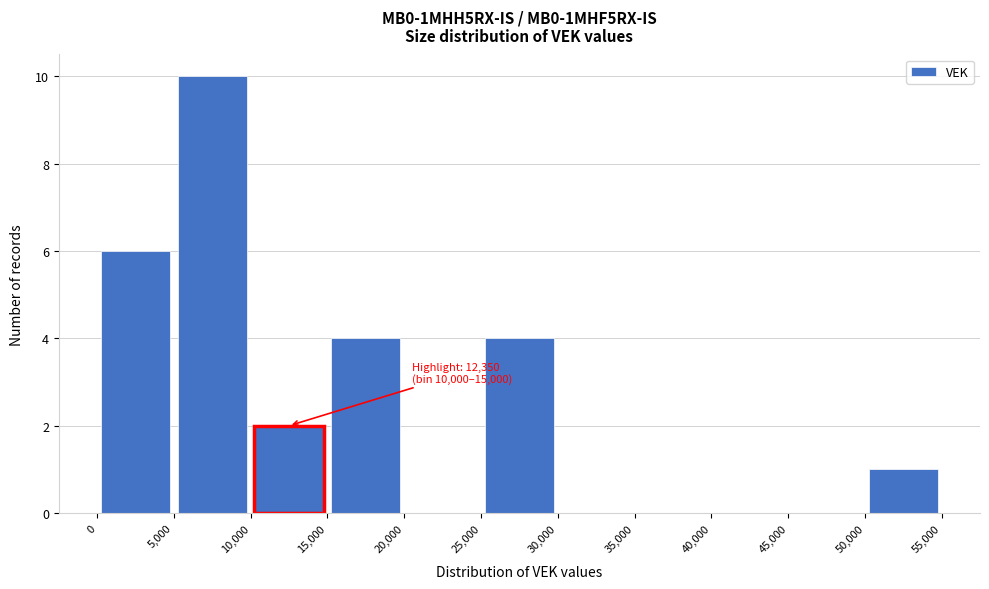

Over which range of the x-axis is the bar tallest?

5,000 to 10,000